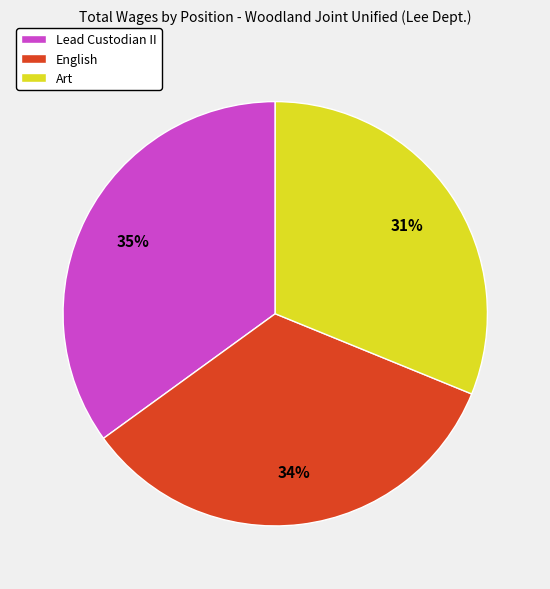

Between Lead Custodian II and English, which is larger?

Lead Custodian II